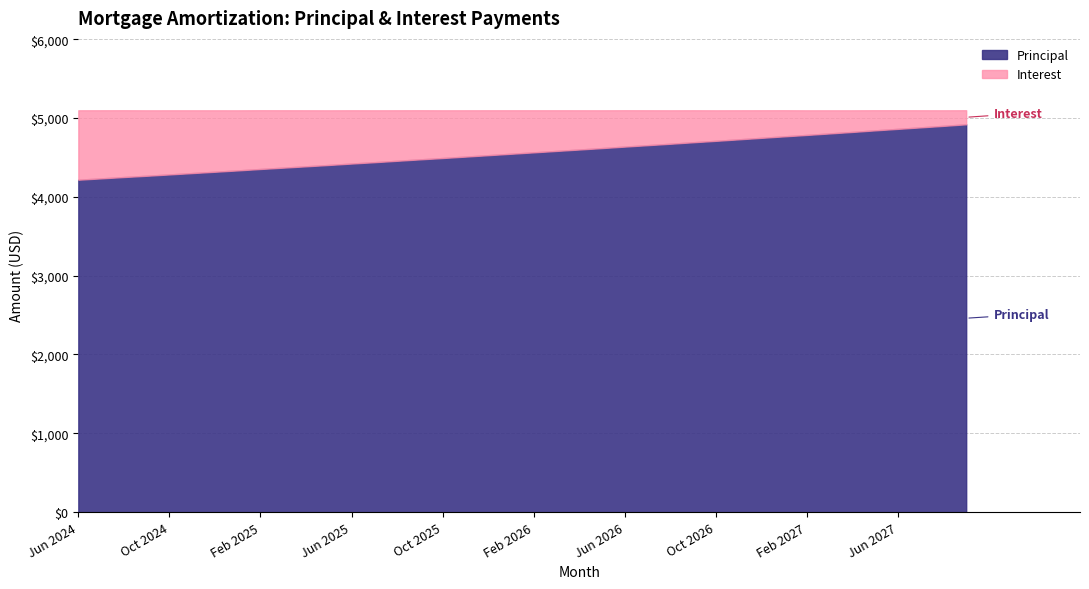

What is the difference between the highest and lowest values at Oct 2026?

4322.7